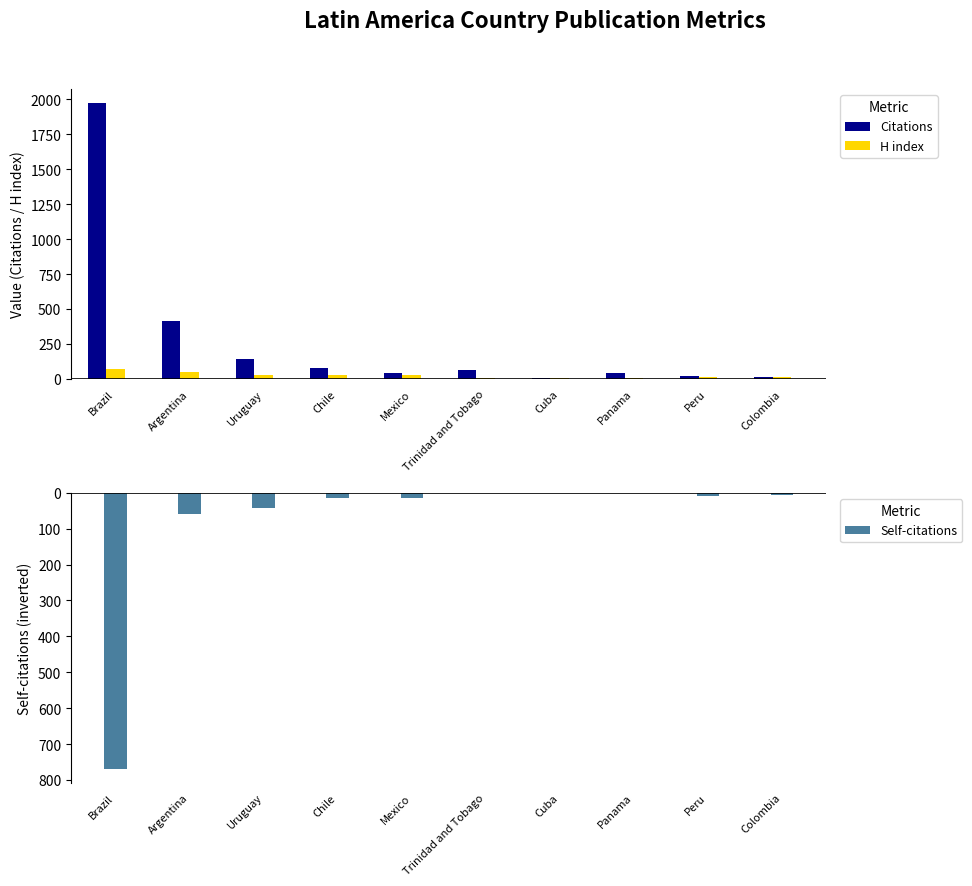

What is the label of the 1st bar from the left?

Brazil